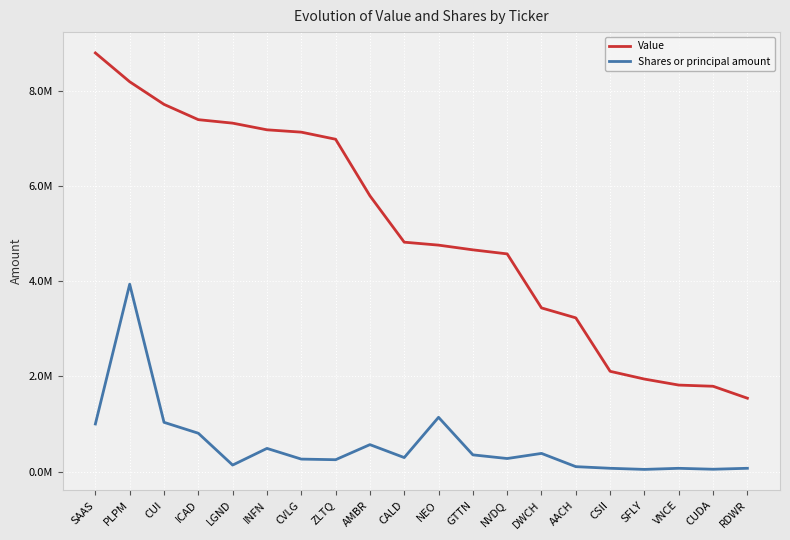

True or false: Shares or principal amount and Value cross at least once.

False